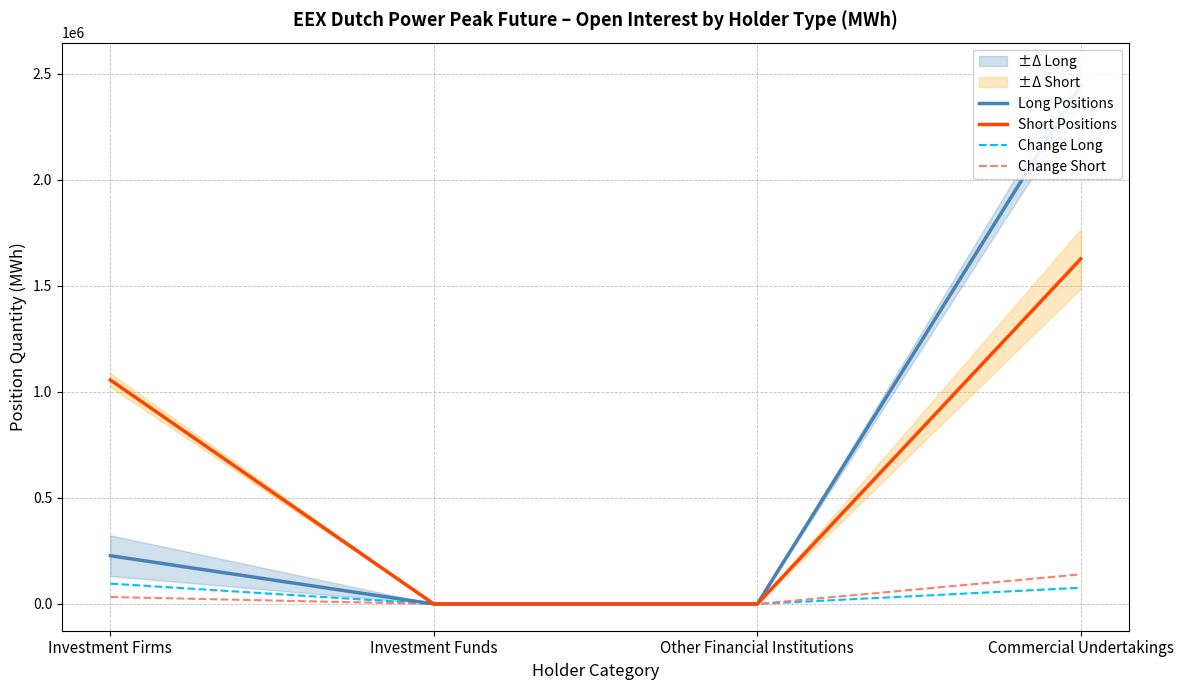

Reading left to right, list all the values displayed in this chart.

Long Positions: Investment Firms=227460	Investment Funds=0	Other Financial Institutions=0	Commercial Undertakings=2443152
Short Positions: Investment Firms=1055652	Investment Funds=0	Other Financial Institutions=0	Commercial Undertakings=1626480
Change Long: Investment Firms=96072	Investment Funds=0	Other Financial Institutions=0	Commercial Undertakings=76500
Change Short: Investment Firms=32940	Investment Funds=0	Other Financial Institutions=0	Commercial Undertakings=139632